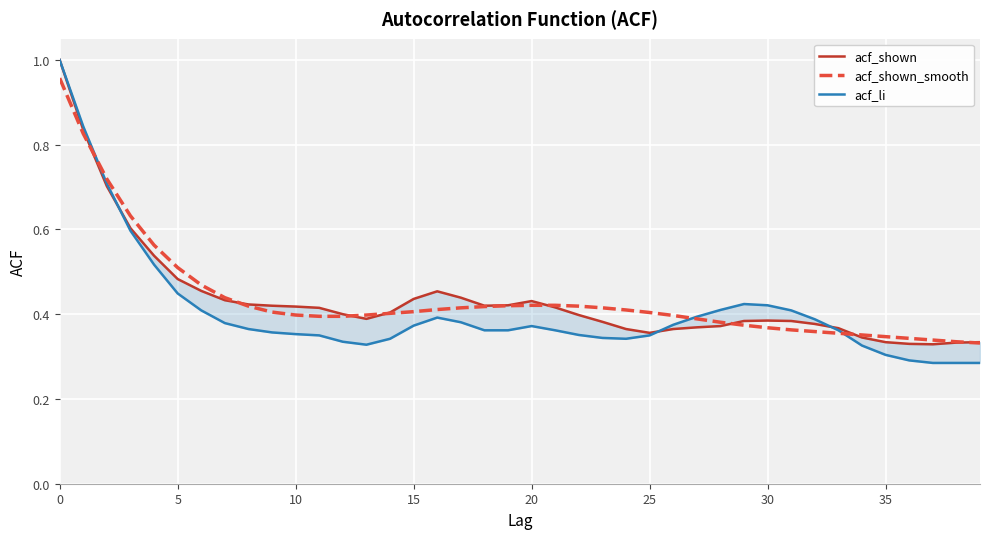

Which series has the largest range (max minus min)?

acf_li